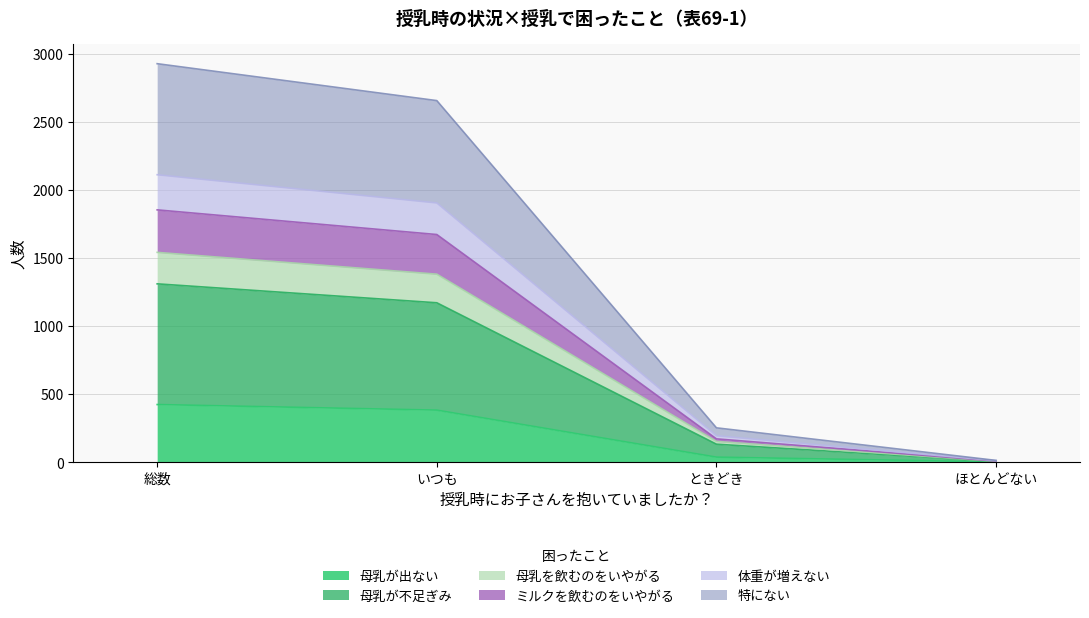

At which label does 母乳が不足ぎみ reach its minimum?

ほとんどない